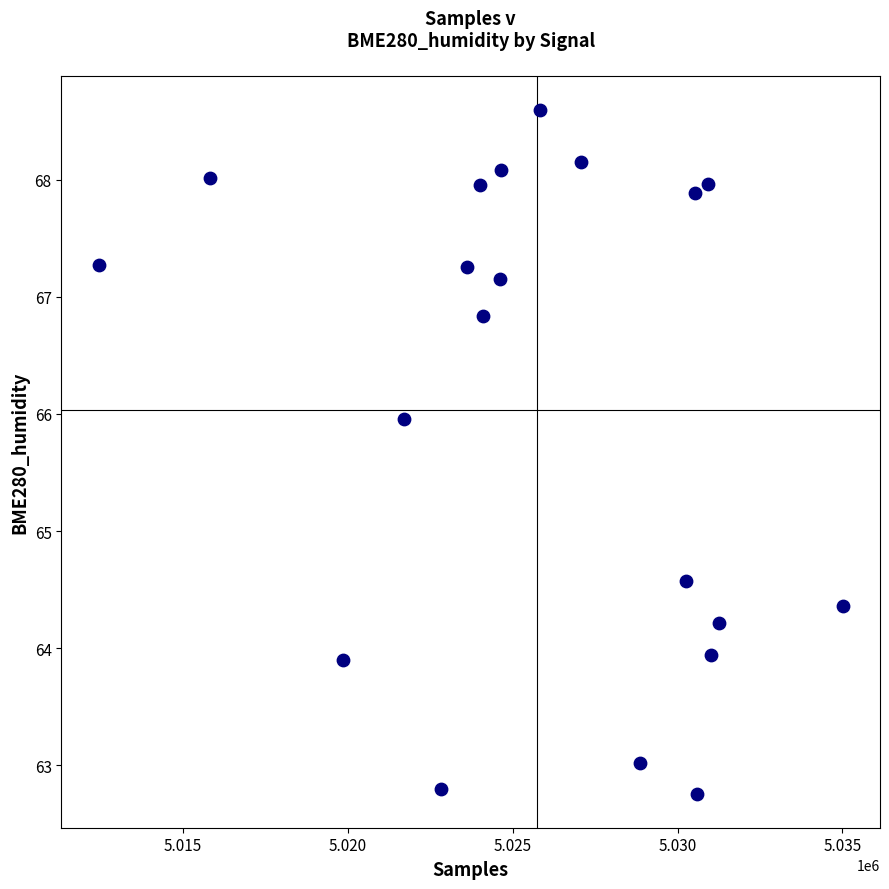

What is the range of X values (max minus min)?

22575.0